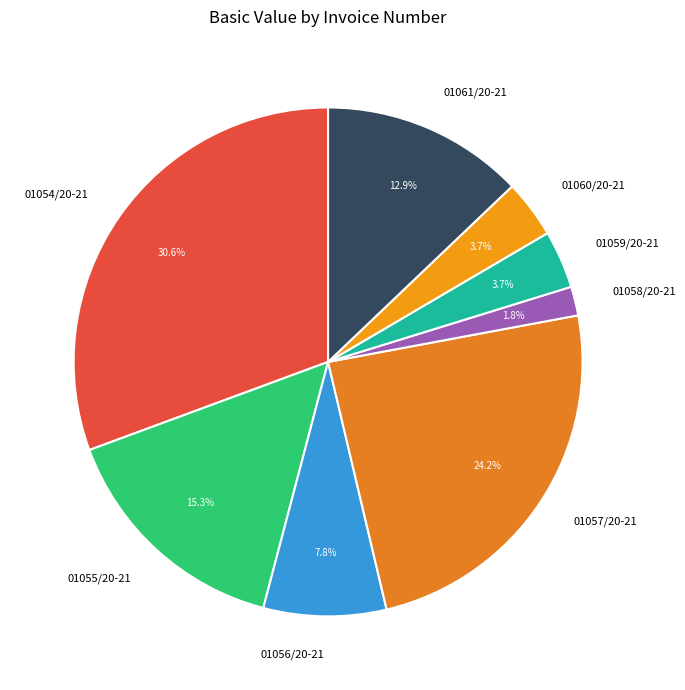

Combined, do 01056/20-21 and 01054/20-21 account for over 50%?

No